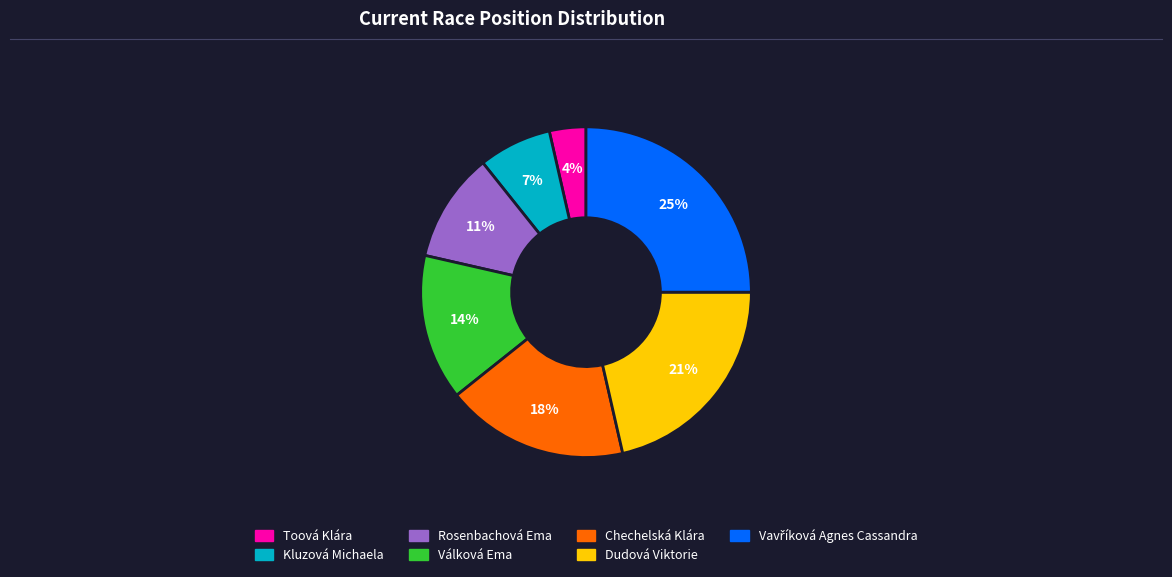

Count the number of slices in the pie.

7